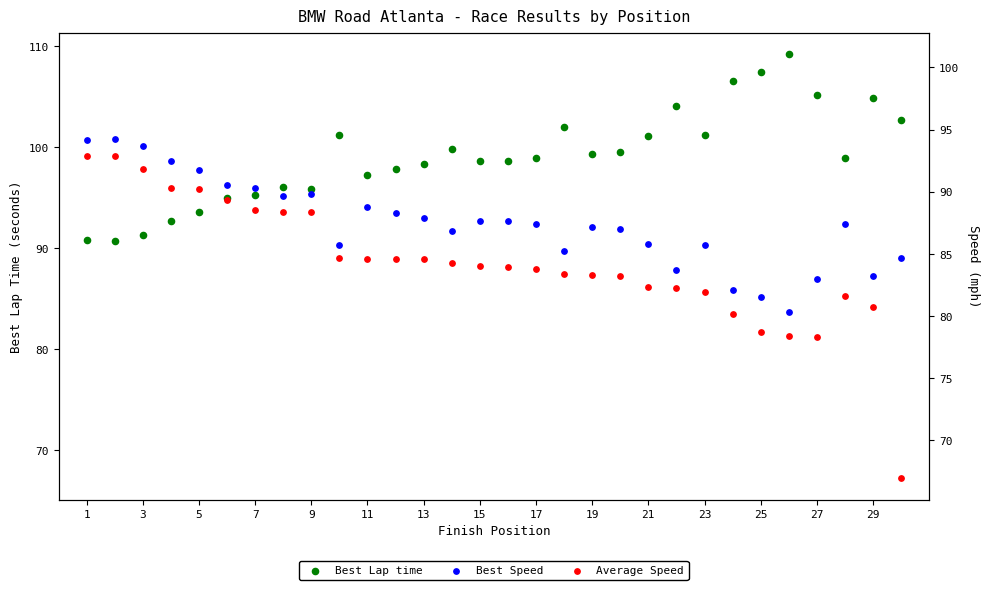

Which series has the largest Y range (max minus min)?

Average Speed